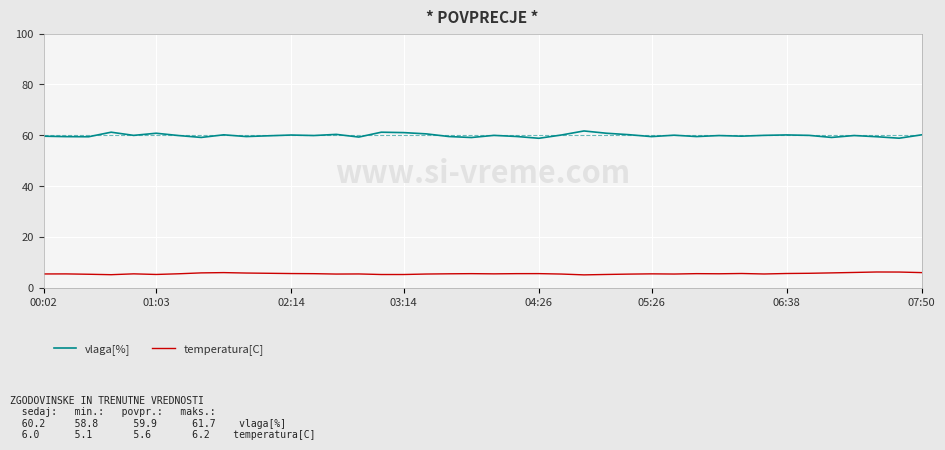

Rank the series by their average value, from highest to lowest.

vlaga[%], temperatura[C]